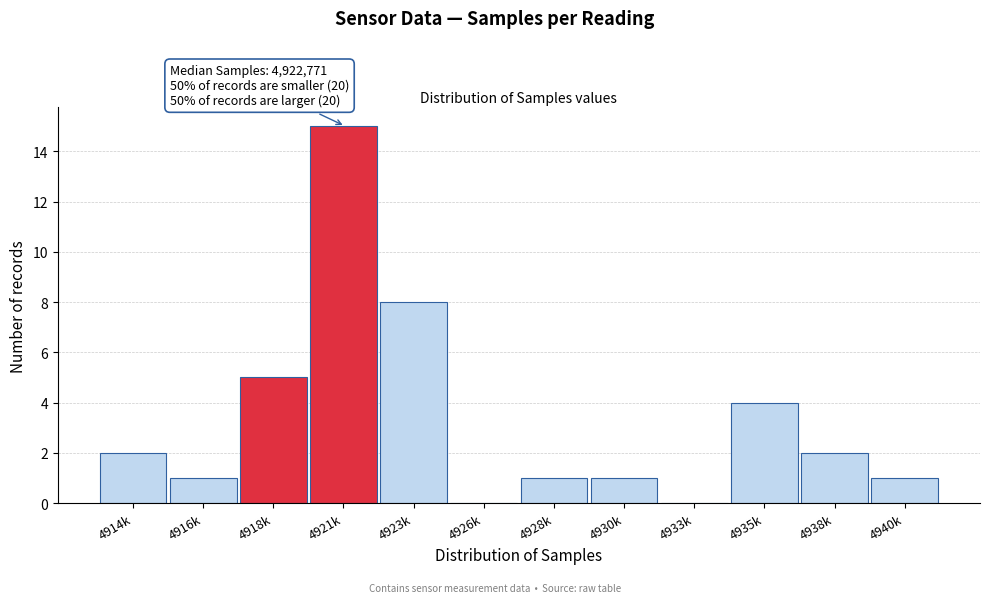

Reading left to right, extract all data points from this chart.

4914k=2	4916k=1	4918k=5	4921k=15	4923k=8	4926k=0	4928k=1	4930k=1	4933k=0	4935k=4	4938k=2	4940k=1